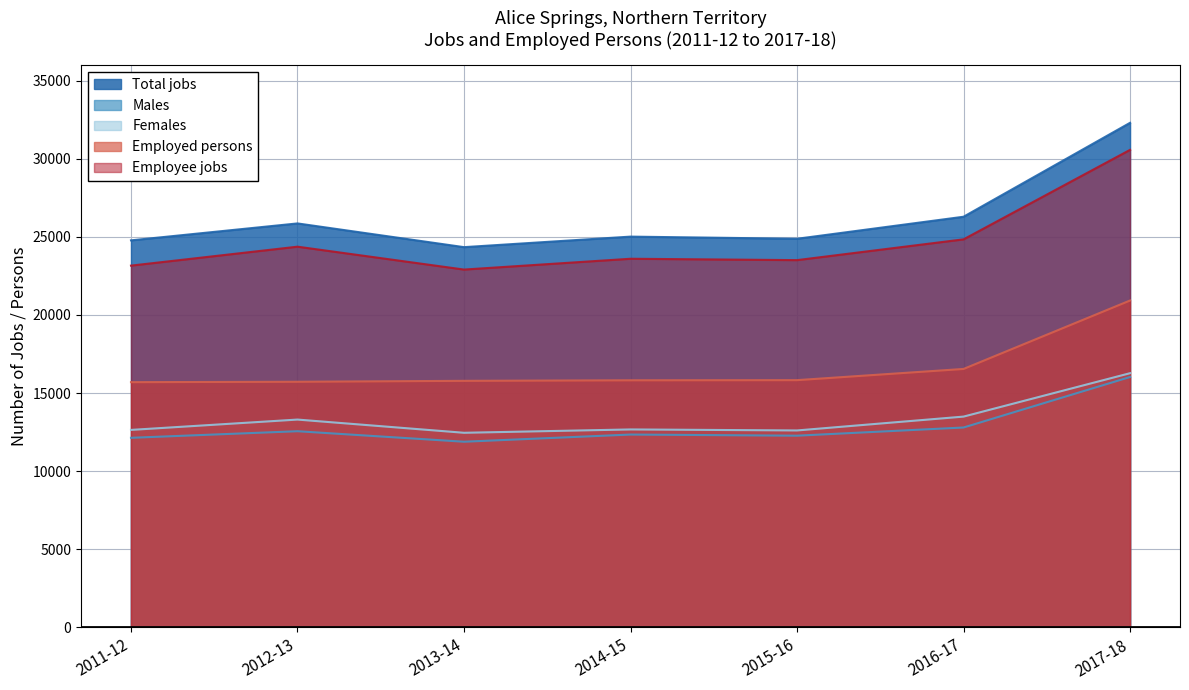

What is the value of the Males point at the 4th from the left?

12345